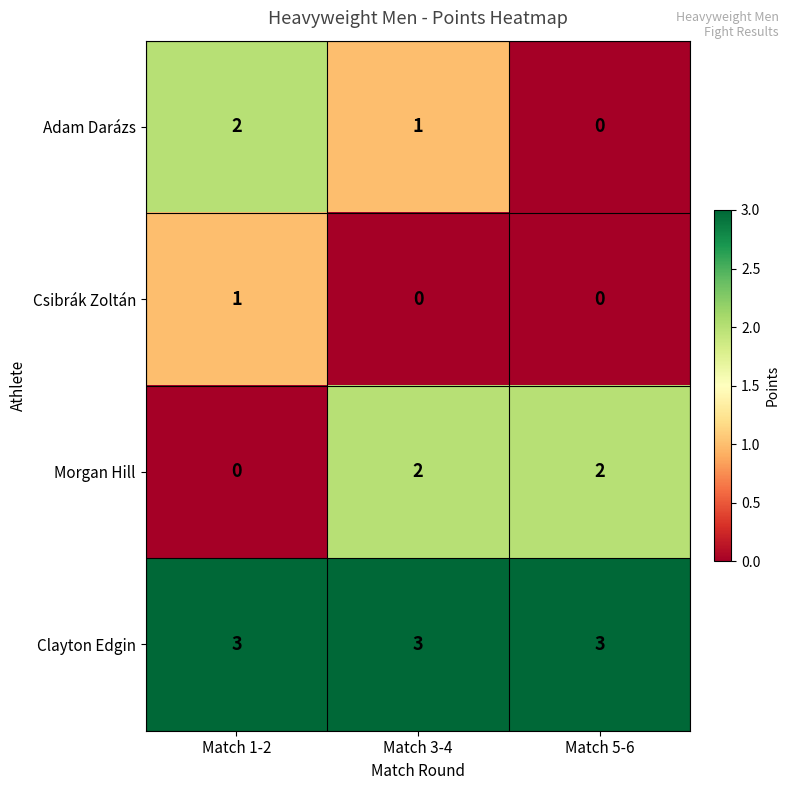

At which label is Morgan Hill closest to 1?

Match 1-2